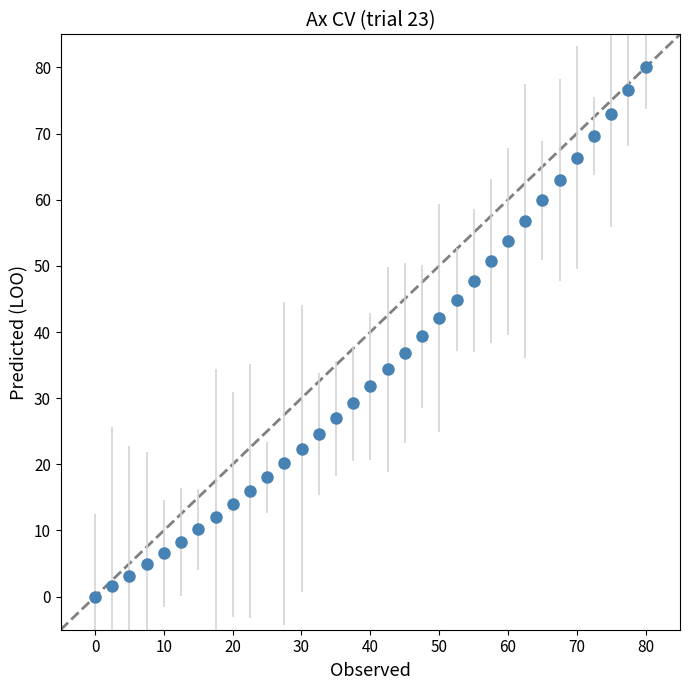

What is the value of the 33rd point from the left?

80.0